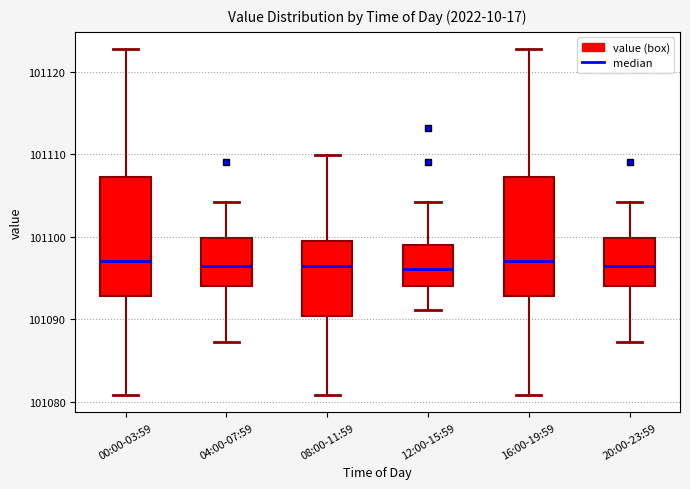

Where is the upper edge of the box for 04:00-07:59 on the y-axis? The values are not printed on the chart, so give them approximately, as read against the axis.

101100